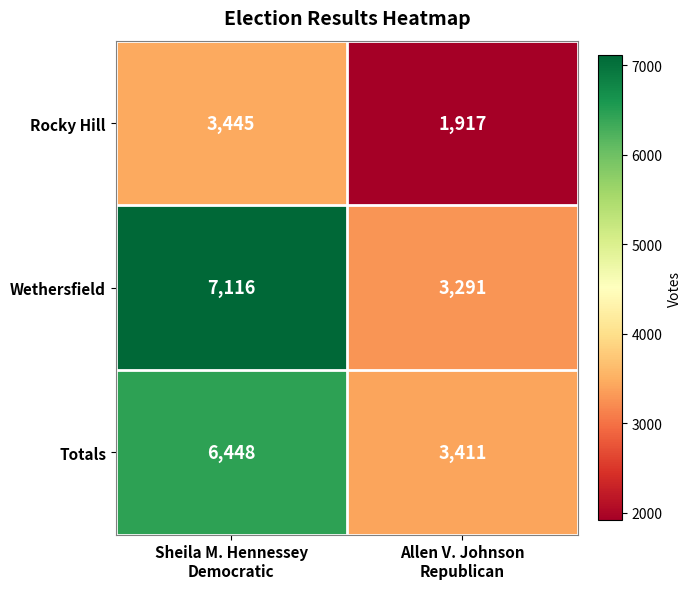

Reading left to right, list all the values displayed in this chart.

Rocky Hill: 3445	1917
Wethersfield: 7116	3291
Totals: 6448	3411